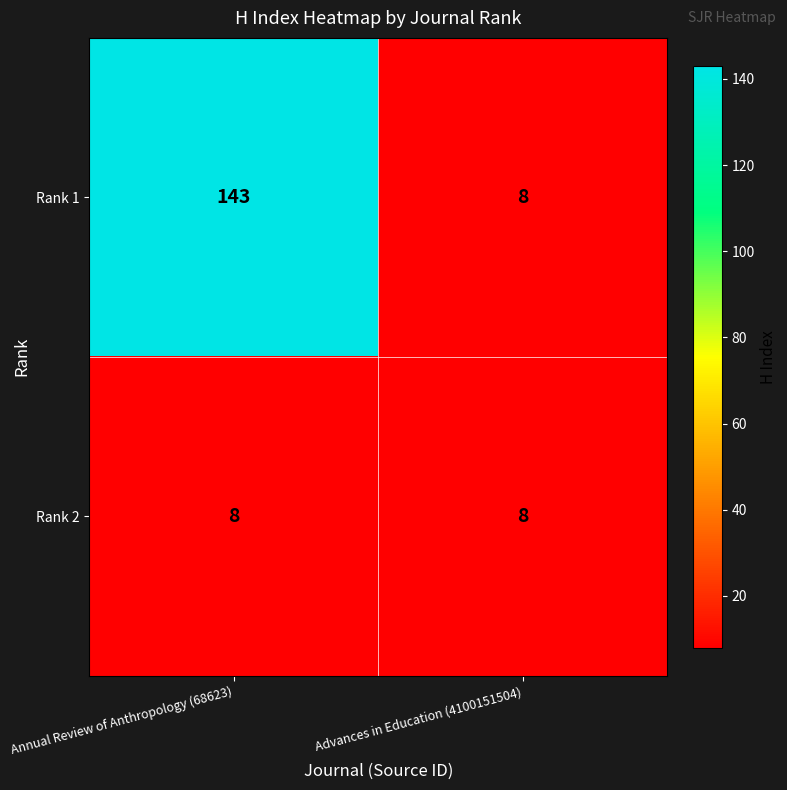

What is the minimum value shown in the chart?

8